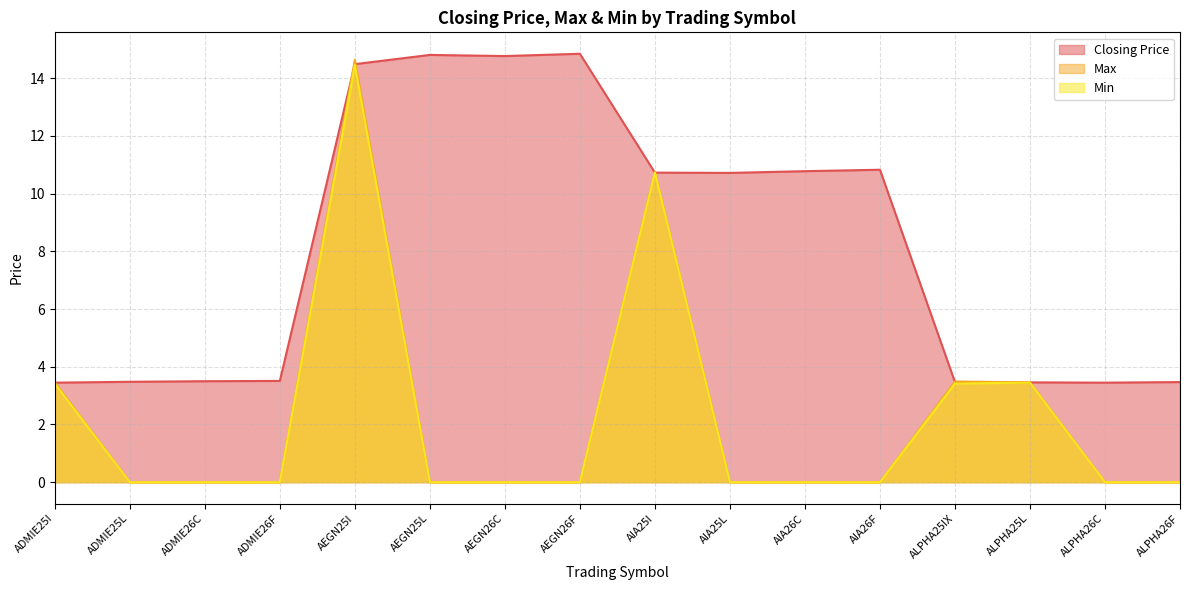

What is the total value across all series at ADMIE25L?

3.5